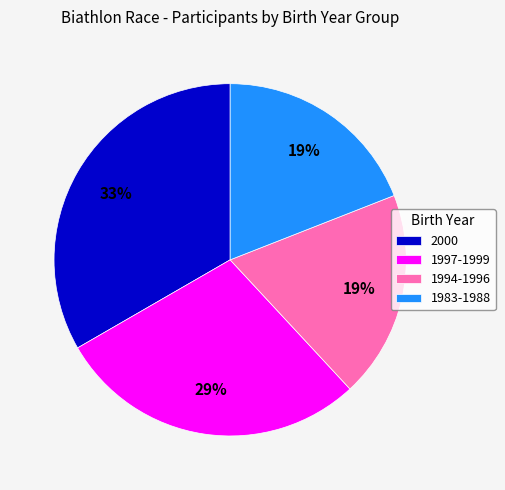

The 1983-1988 slice represents 7% of the pie. True or false?

False